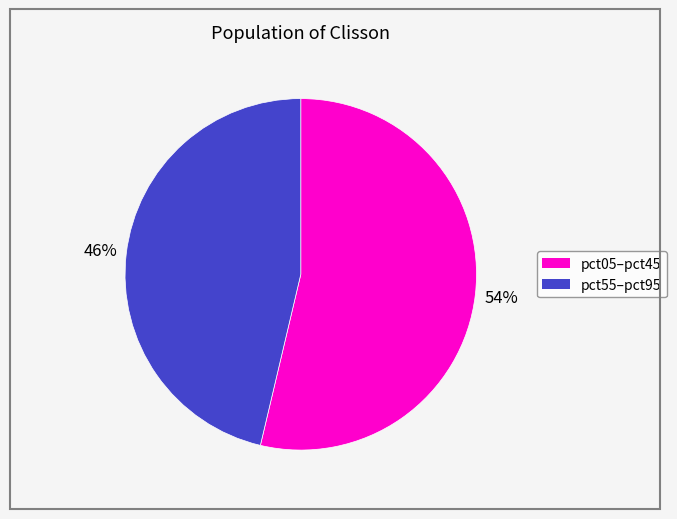

Is there any slice that represents more than half of the pie?

Yes